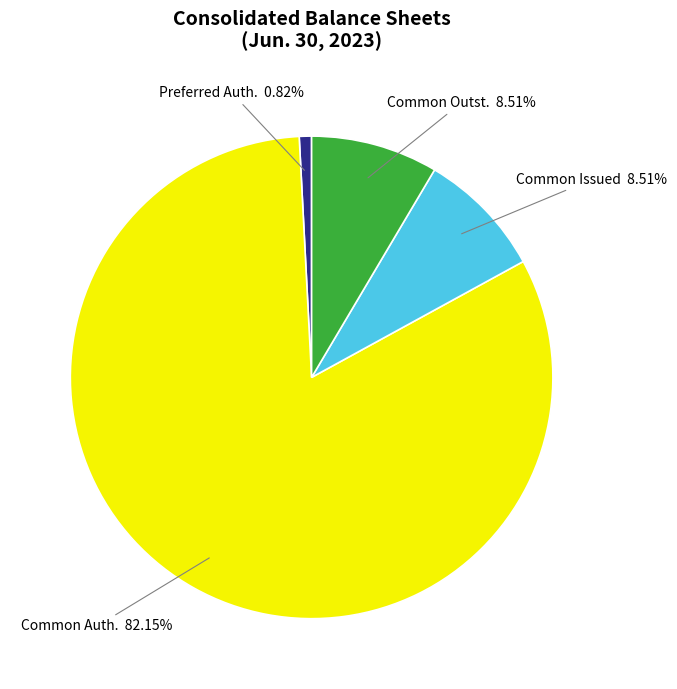

What is the majority slice?

Common Auth.